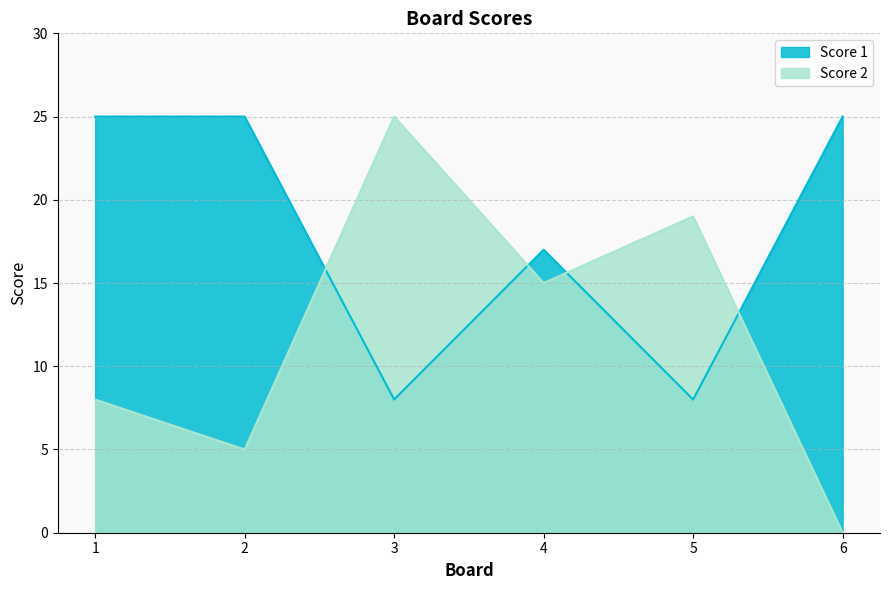

What is the difference between the highest and lowest values at 4?

2